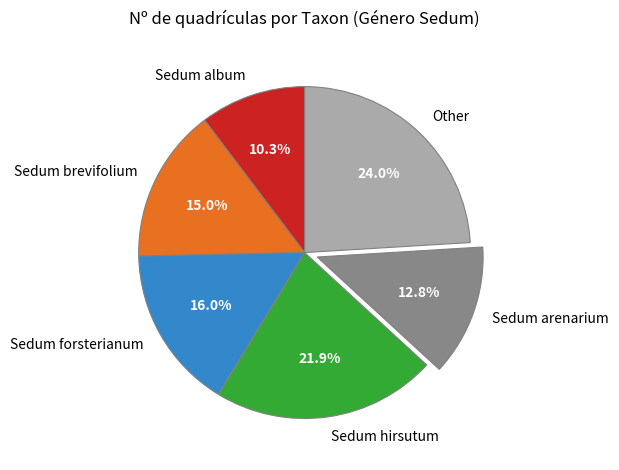

How many segments does this pie chart have?

6